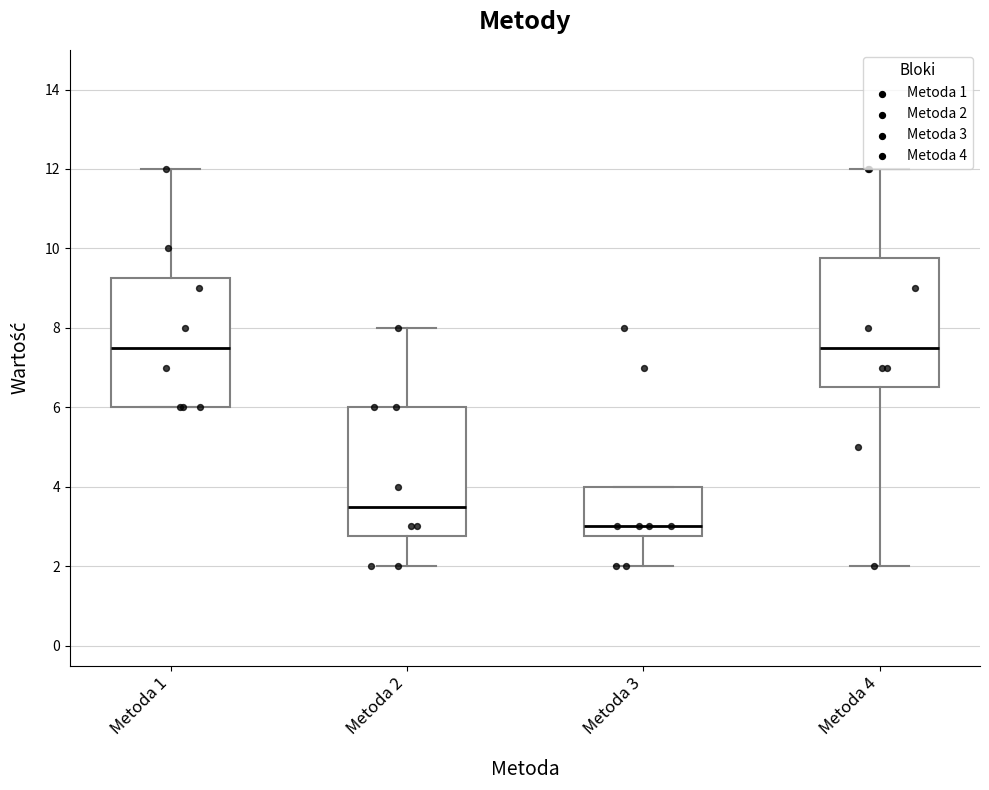

Where is the upper edge of the box for Metoda 4 on the y-axis? The values are not printed on the chart, so give them approximately, as read against the axis.

9.8